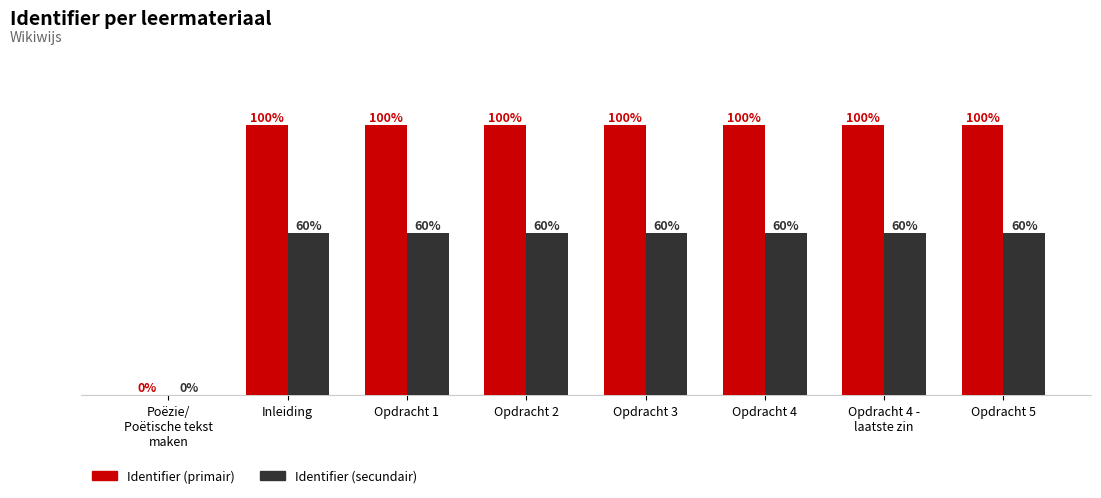

Are the bars horizontal?

No